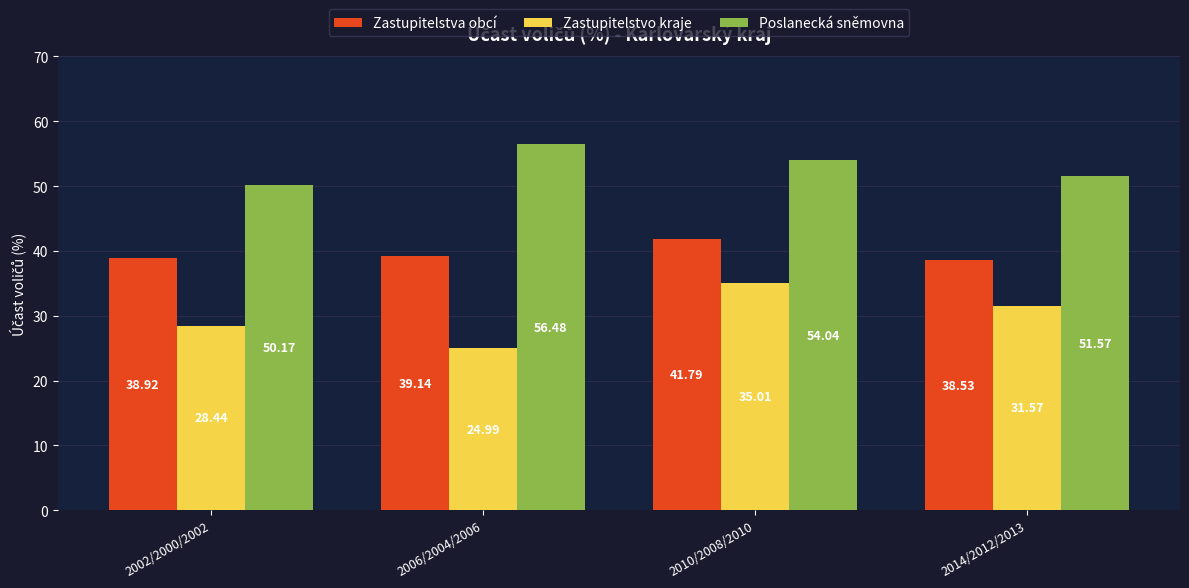

What is the approximate value of Zastupitelstva obcí at 2002/2000/2002?

38.9